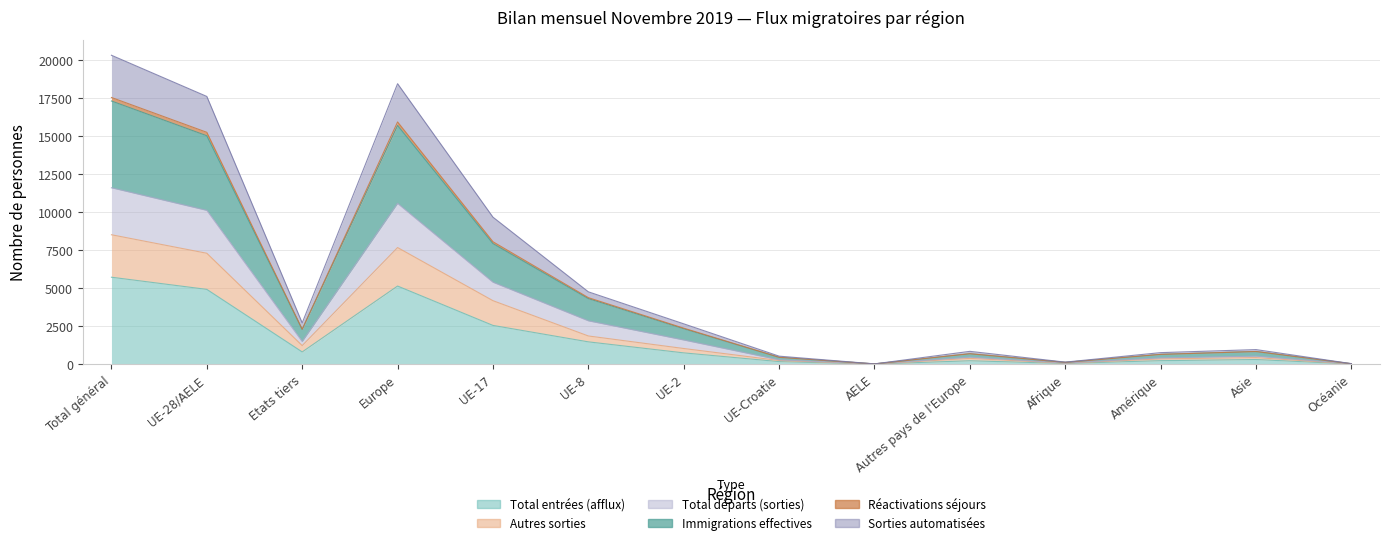

Is the value of Total départs (sorties) at Total général greater than the value of Immigrations effectives at AELE?

Yes